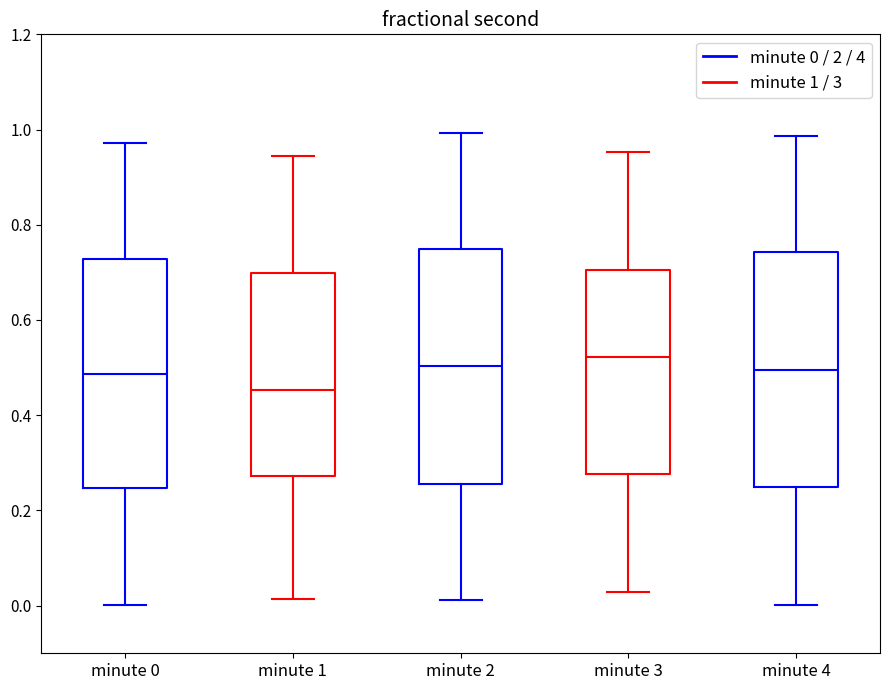

Which box's median line is the lowest?

minute 1